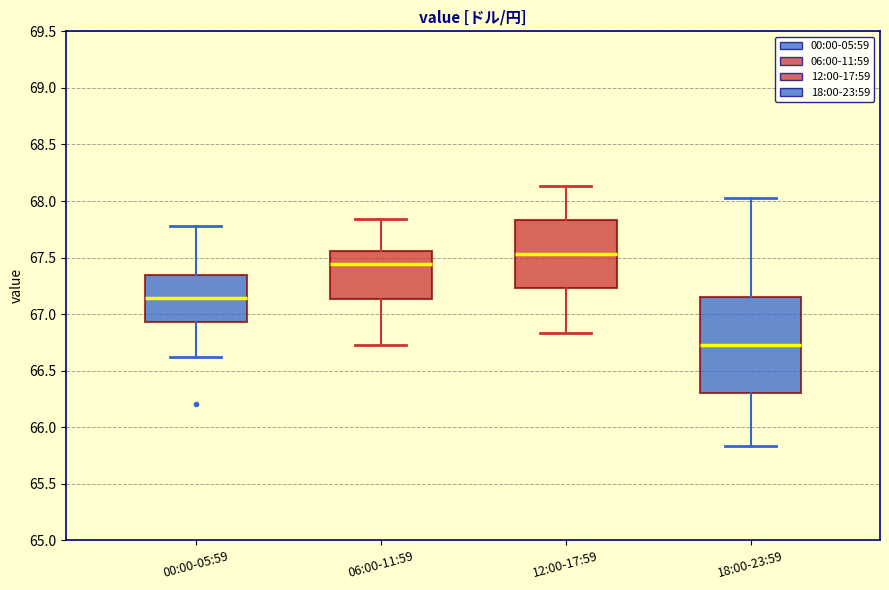

Where does the lower whisker of the box for 00:00-05:59 end on the y-axis? The values are not printed on the chart, so give them approximately, as read against the axis.

66.60